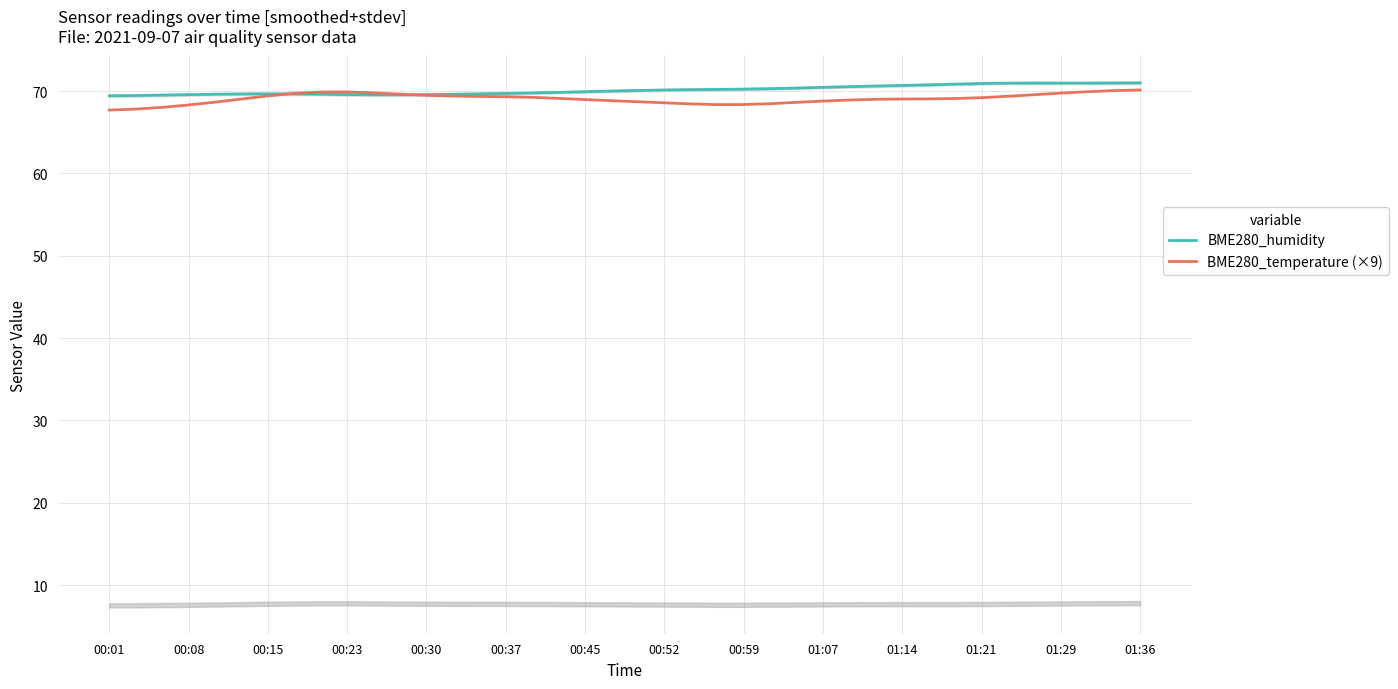

What is the total value across all series at 37?

140.9